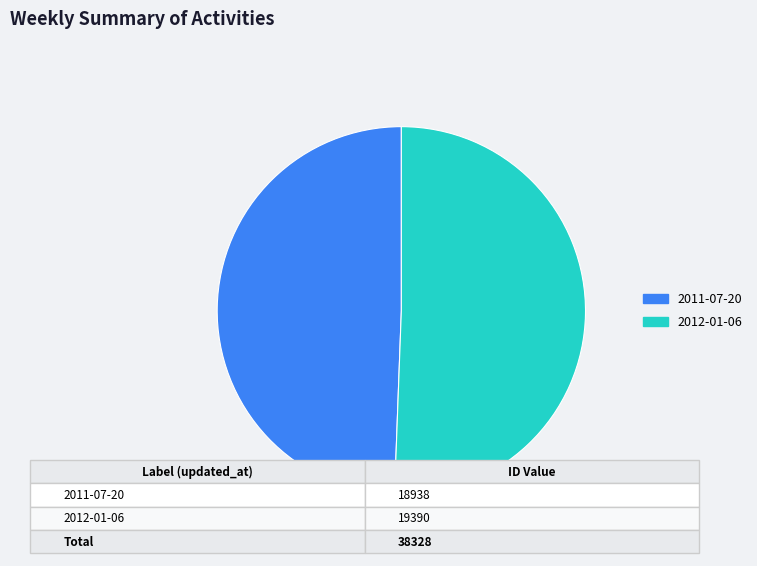

Rank the categories by value from highest to lowest.

2012-01-06, 2011-07-20